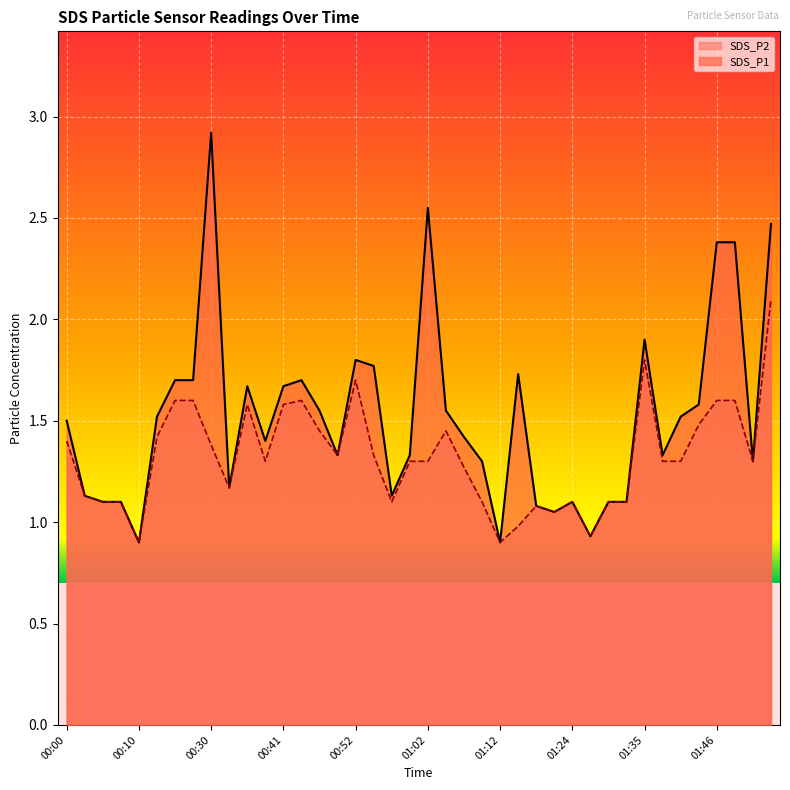

What position from the left is 00:02?

2